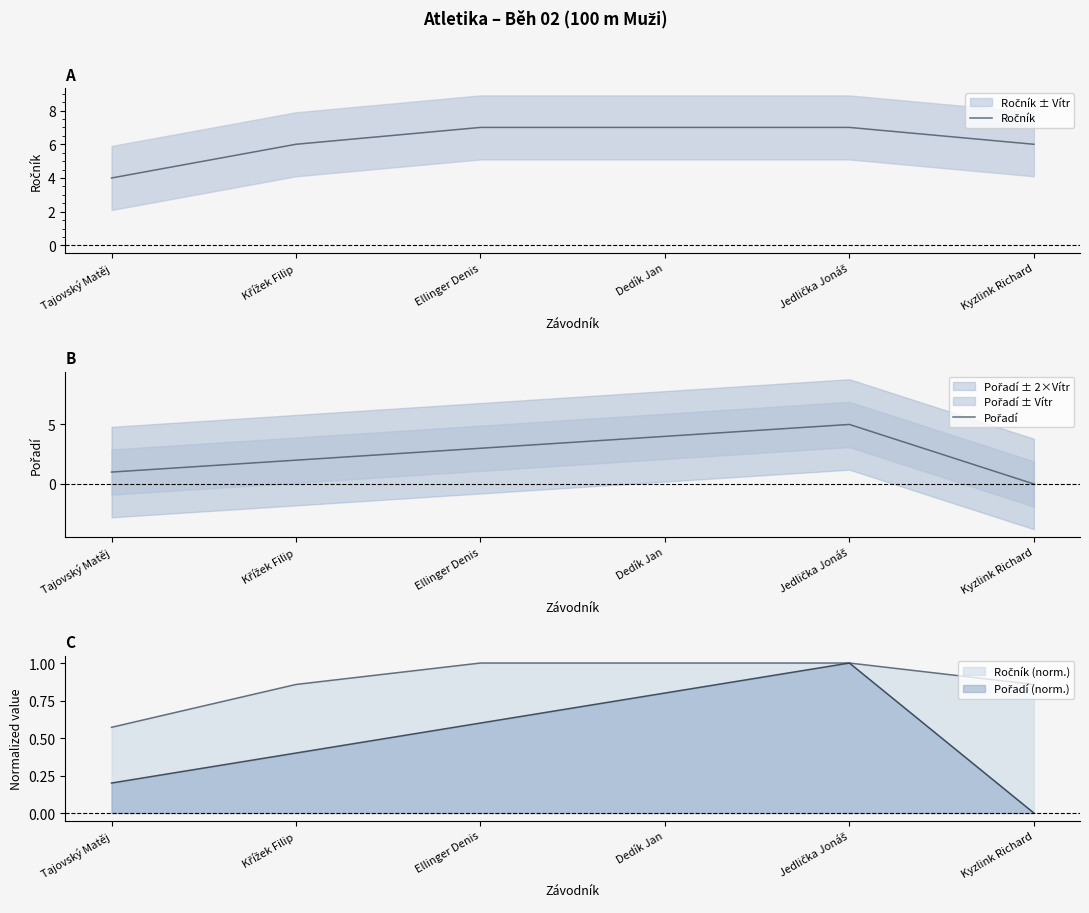

True or false: Ročník has a value of 7 at Ellinger Denis.

True